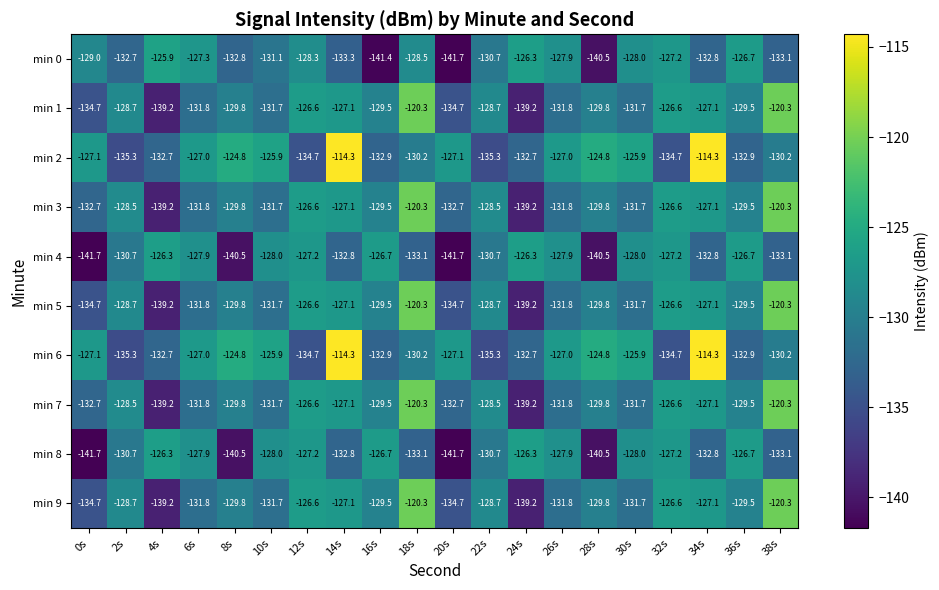

Read the min 6 value at 14s.

-114.3